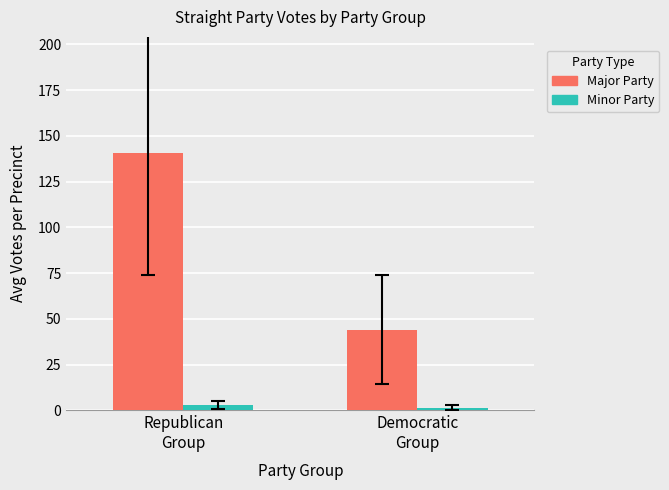

What is the label of the 2nd bar from the left?

Democratic
Group